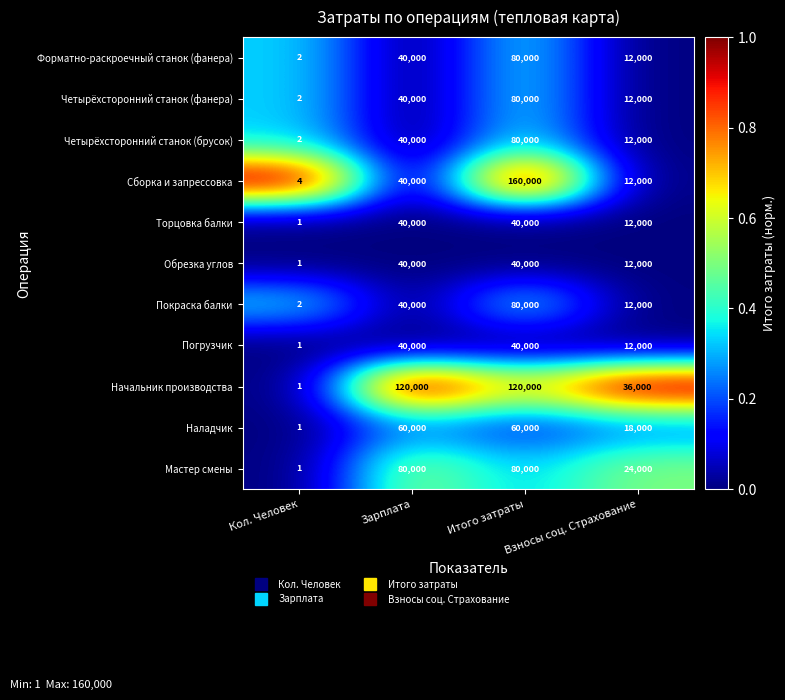

What is the difference between the highest and lowest values at Взносы соц. Страхование?

24000